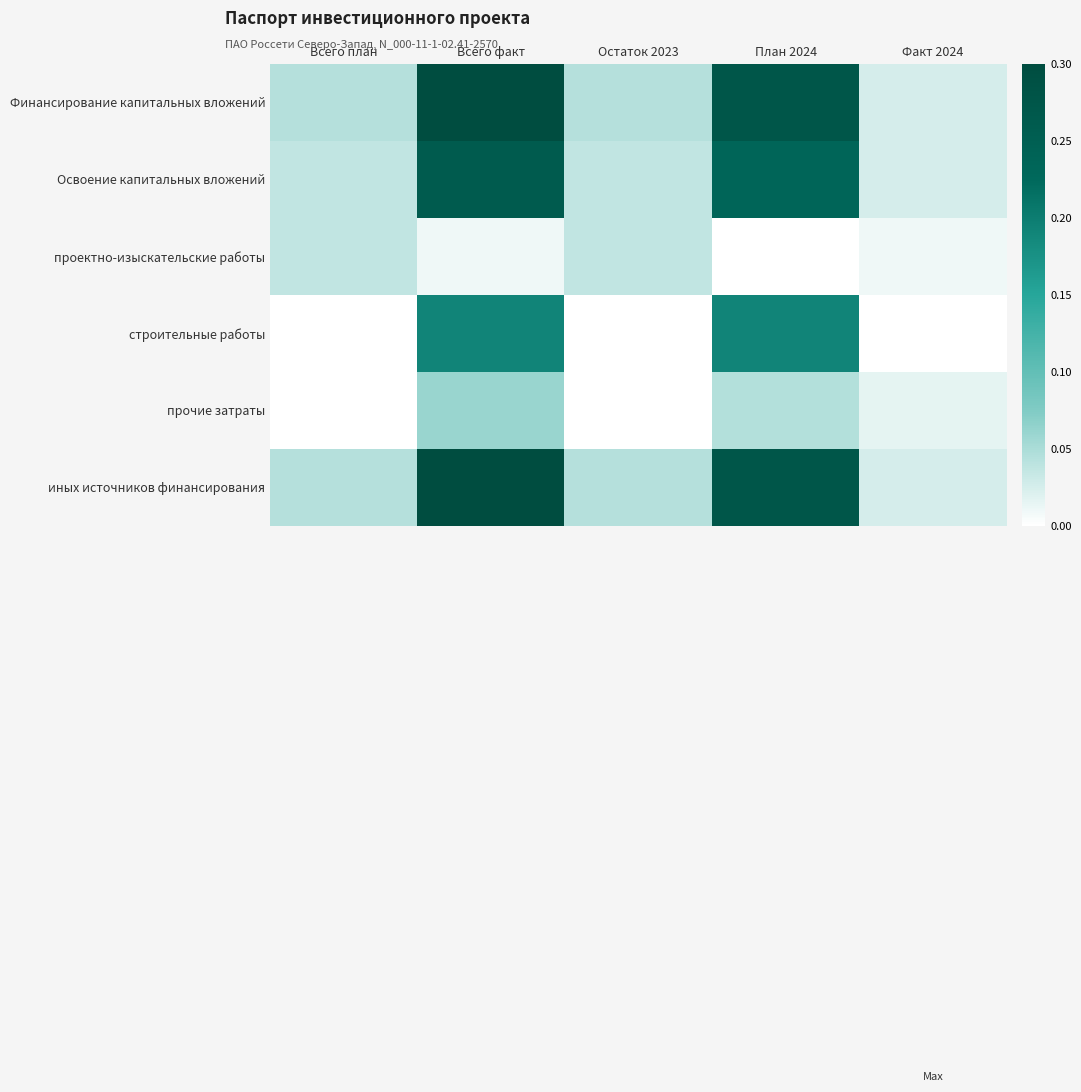

What is the total value across all series at Остаток 2023?

0.2